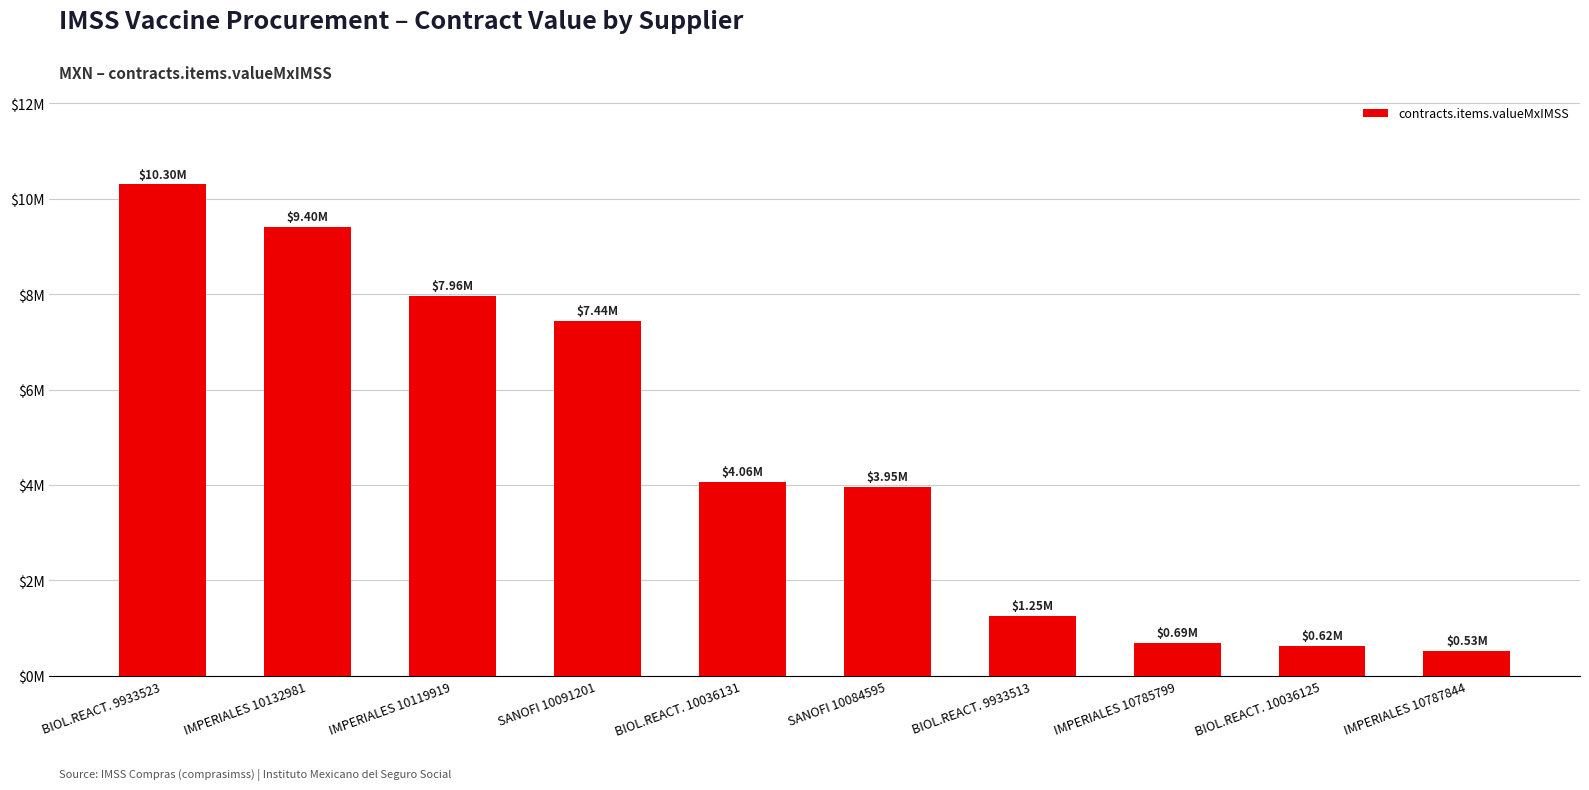

True or false: the data shows 1110750.3 at SANOFI 10084595.

False